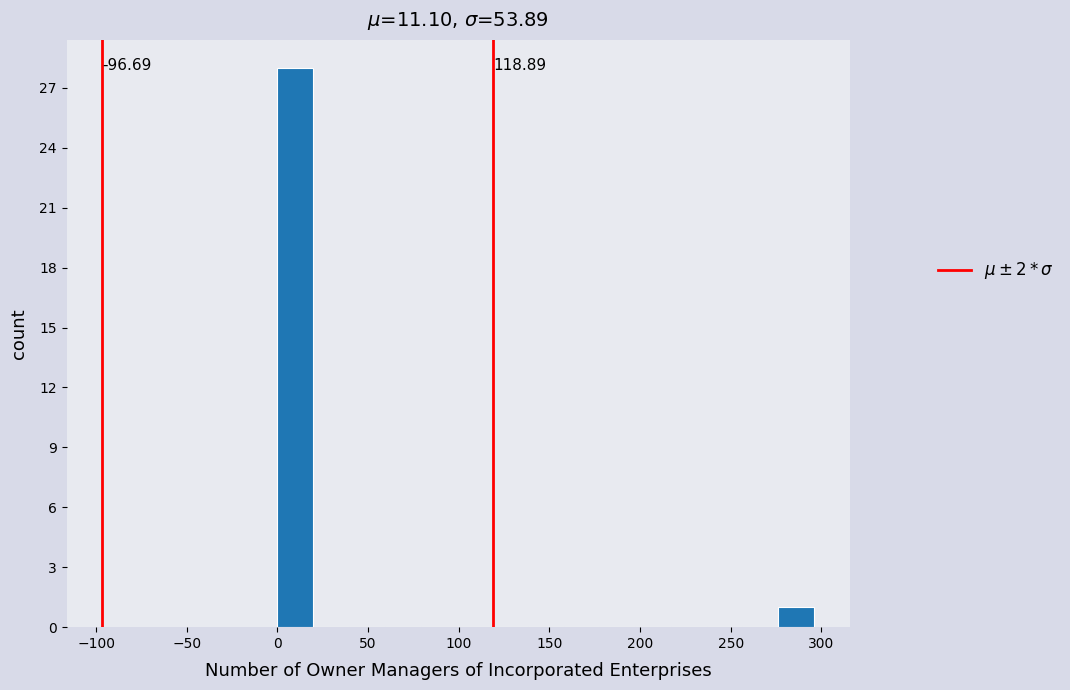

Around what value on the x-axis is the tallest bar? Give the approximate position of its centre, as read against the axis.

10